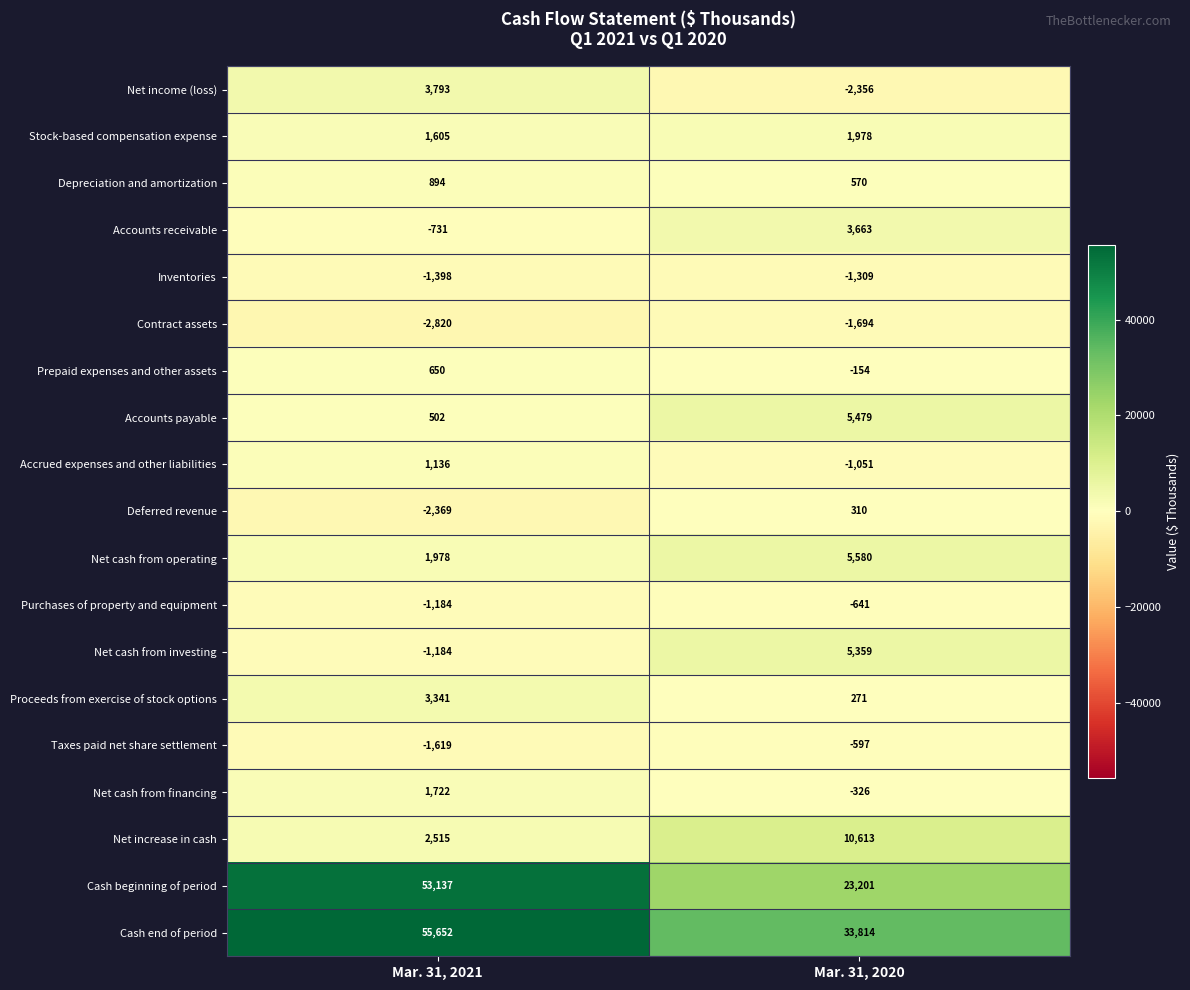

The Cash end of period series shows 55652 at Mar. 31, 2021. True or false?

True